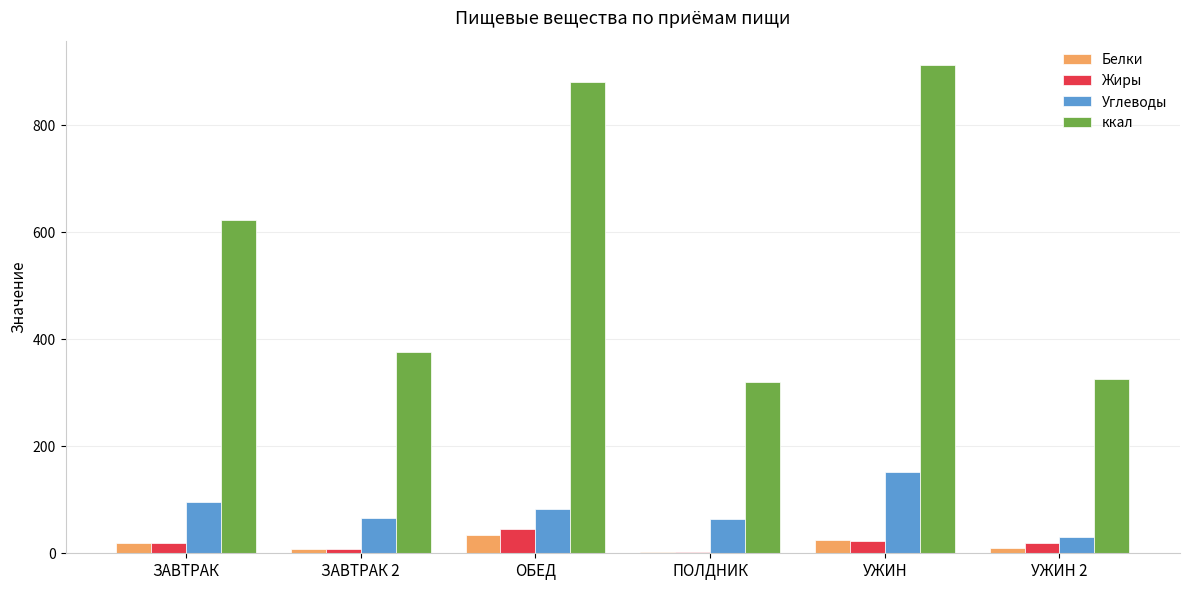

How many data points in Углеводы are above 82?

3